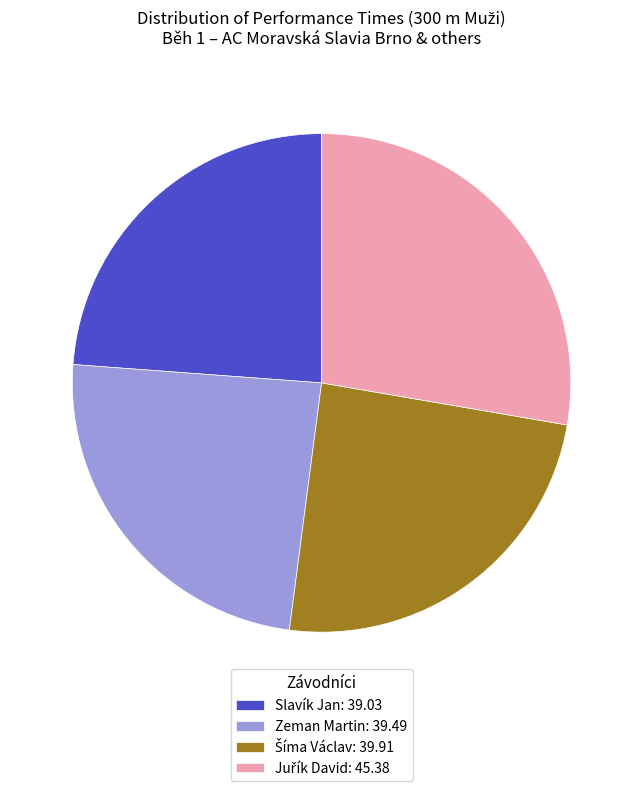

Count the number of slices in the pie.

4